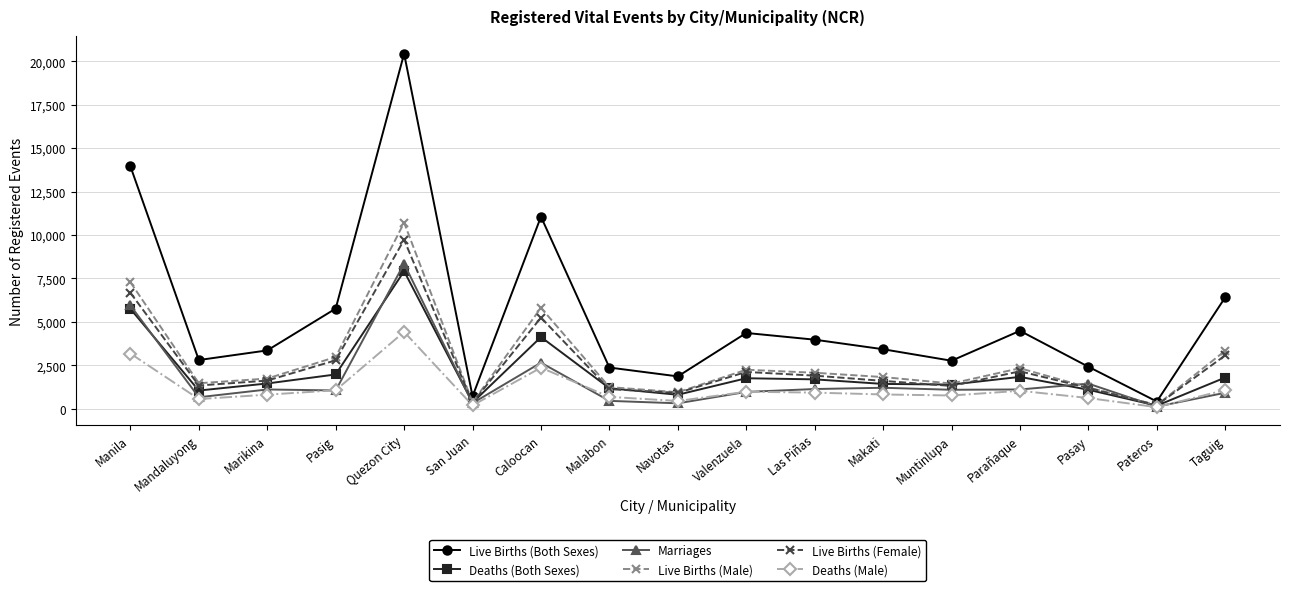

What is the spread (max minus min) of values at Caloocan?

8690